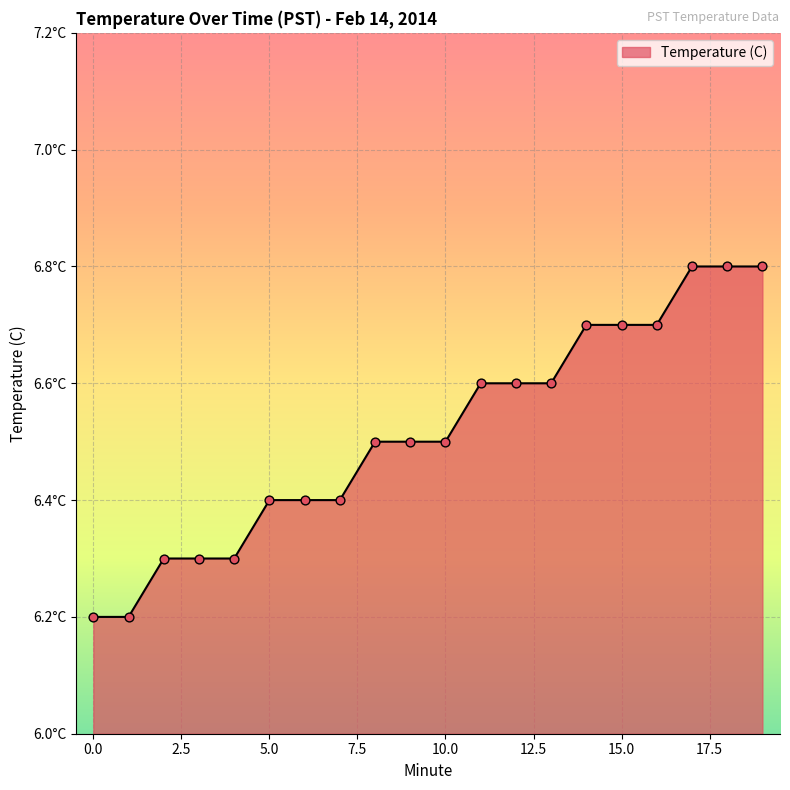

Is this an area chart (filled region under the line)?

Yes